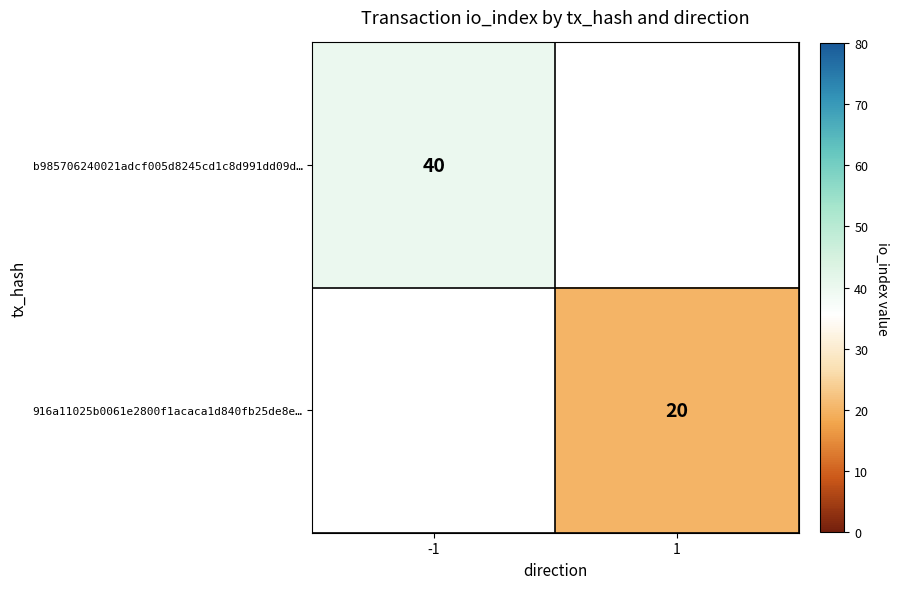

The b985706240021adcf005d8245cd1c8d991dd09d… series shows 40 at -1. True or false?

True